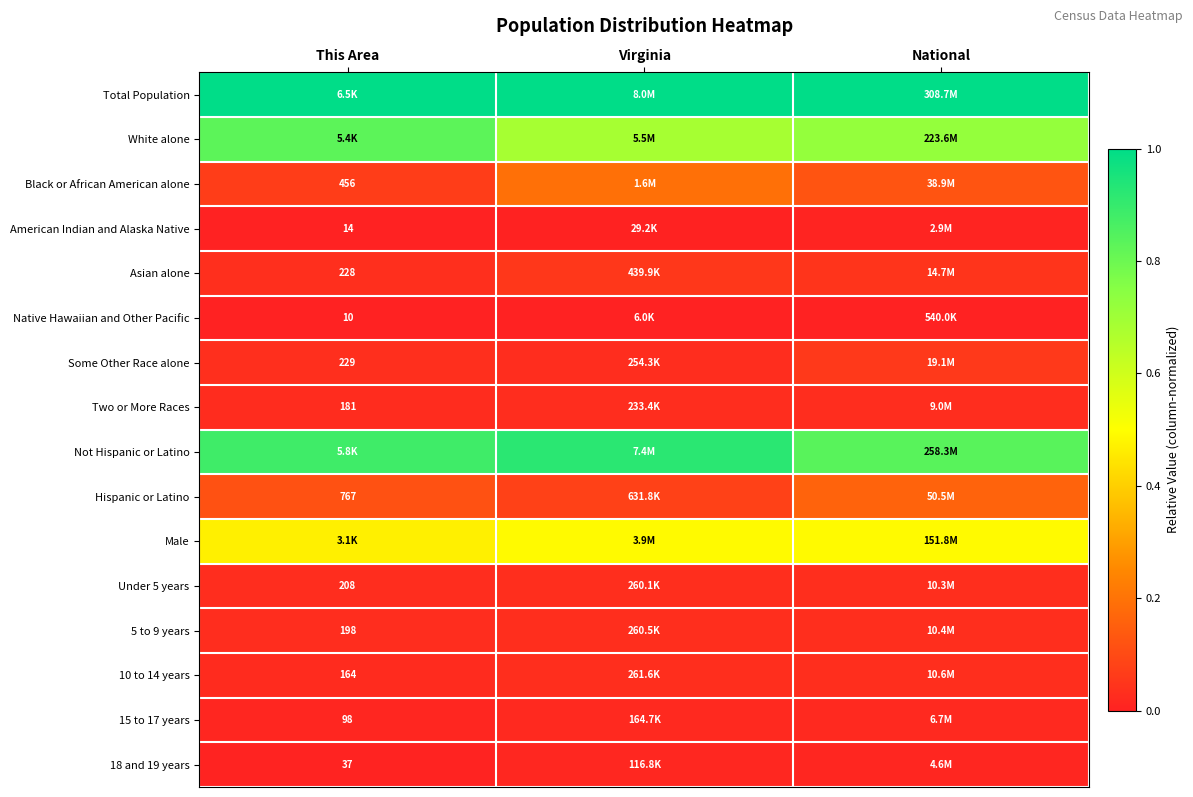

How many distinct data groups are displayed?

16